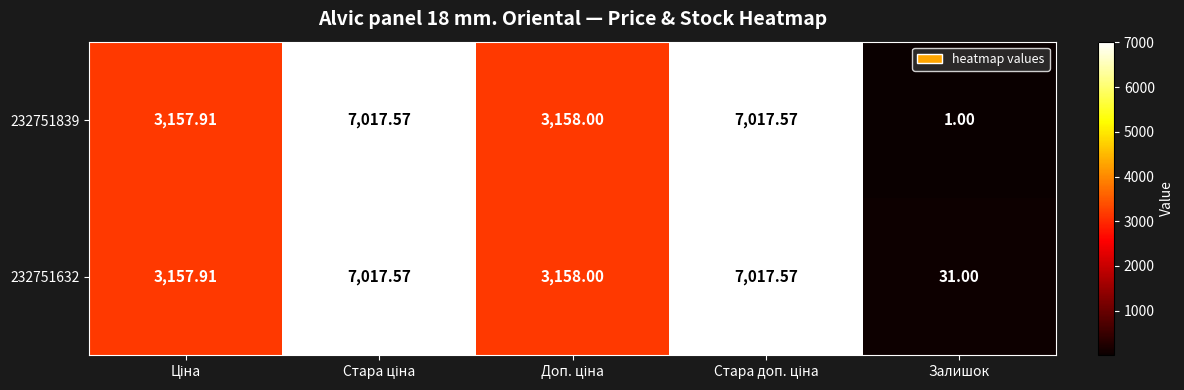

At which label does 232751839 reach its minimum?

Залишок